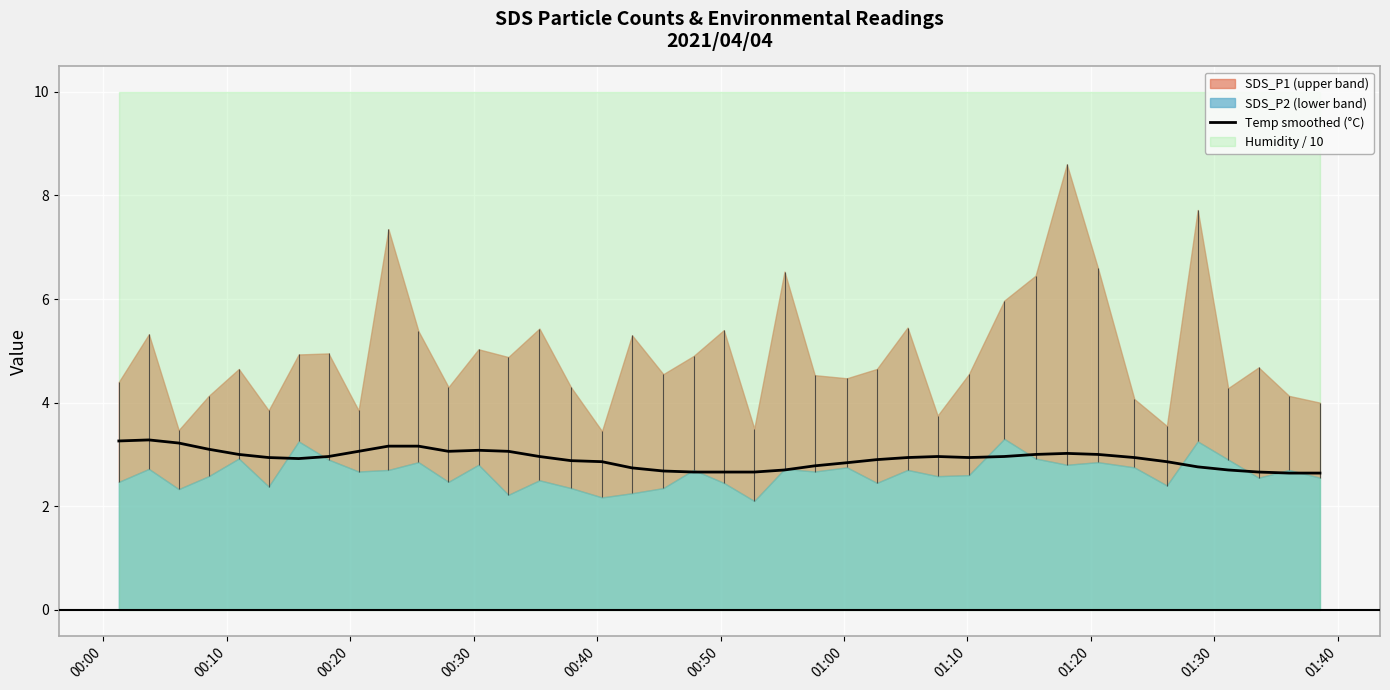

What is the minimum value for Temp smoothed (°C)?

2.6